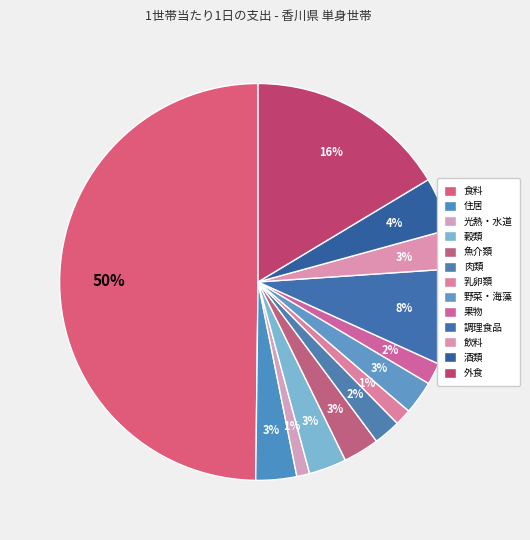

How many slices are in this pie chart?

13